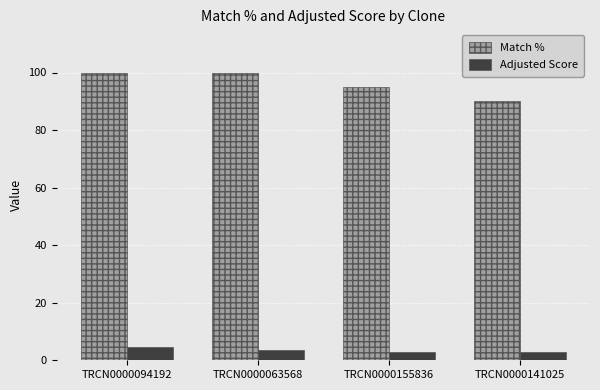

Which series has the largest range (max minus min)?

Match %